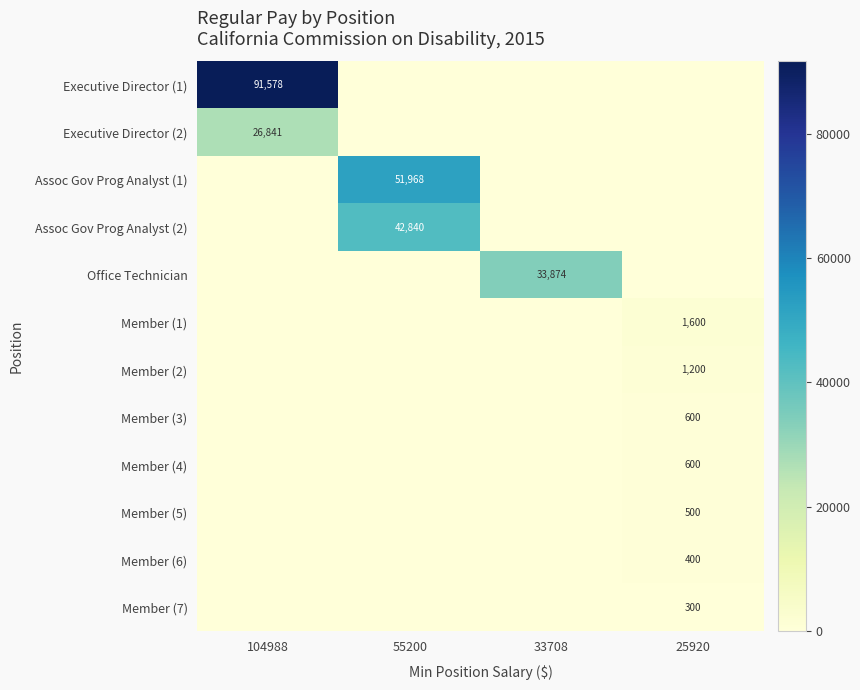

The Member (7) series shows 77 at 25920. True or false?

False